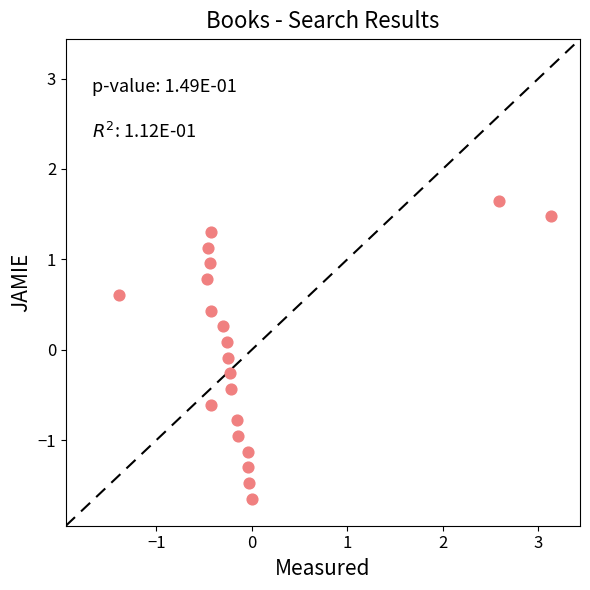

List the coordinates of all points as (Y, X) pairs, reading left to right.

(0.6, -1.4)  (0.8, -0.5)  (1.1, -0.5)  (1.0, -0.4)  (1.3, -0.4)  (0.4, -0.4)  (-0.6, -0.4)  (0.3, -0.3)  (0.1, -0.3)  (-0.1, -0.2)  (-0.3, -0.2)  (-0.4, -0.2)  (-0.8, -0.2)  (-1.0, -0.1)  (-1.1, -0.0)  (-1.3, -0.0)  (-1.5, -0.0)  (-1.6, 0.0)  (1.6, 2.6)  (1.5, 3.1)